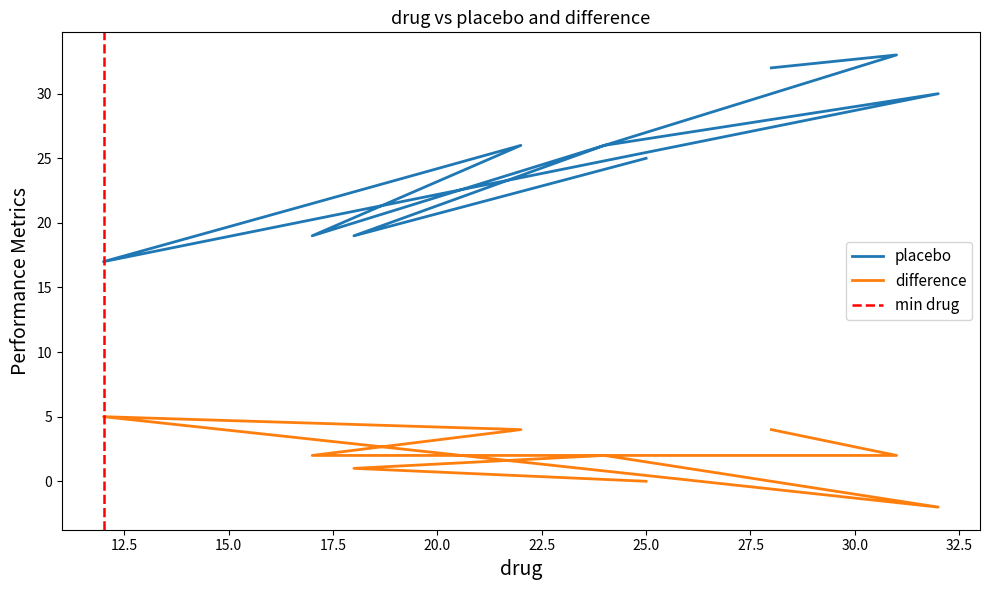

What are all the series names shown in the legend?

placebo, difference